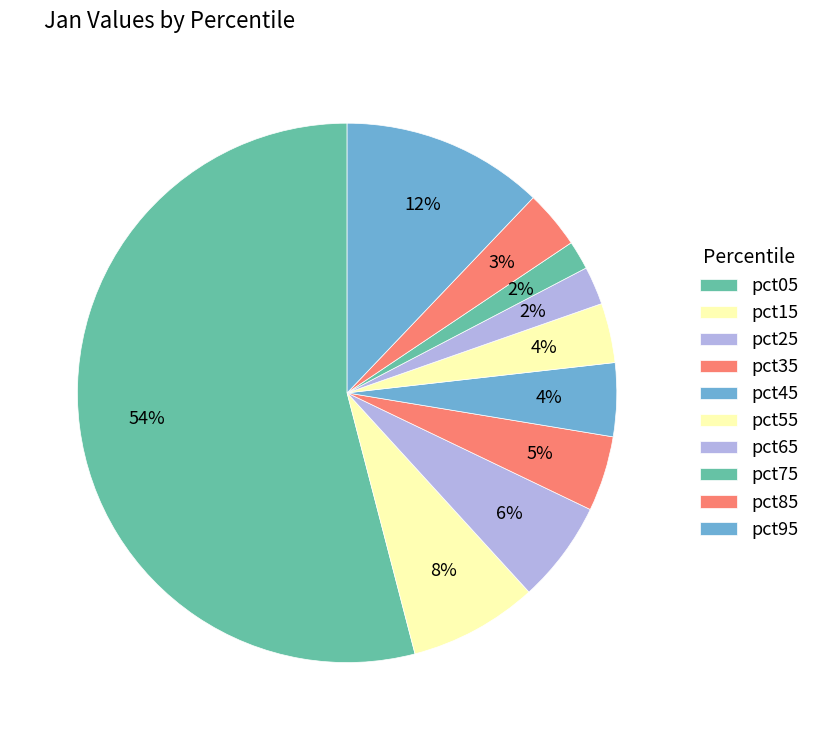

How many slices are in this pie chart?

10